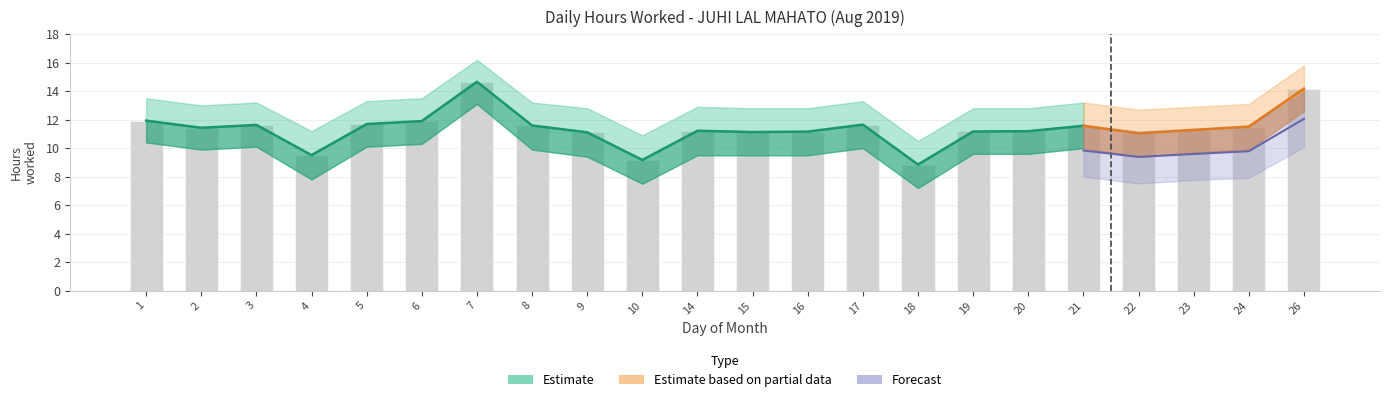

At which label does Upper Band reach its minimum?

18